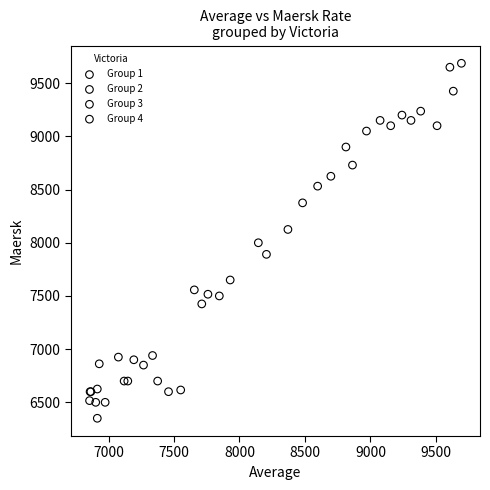

Which series has the widest spread of Y values?

Group 3